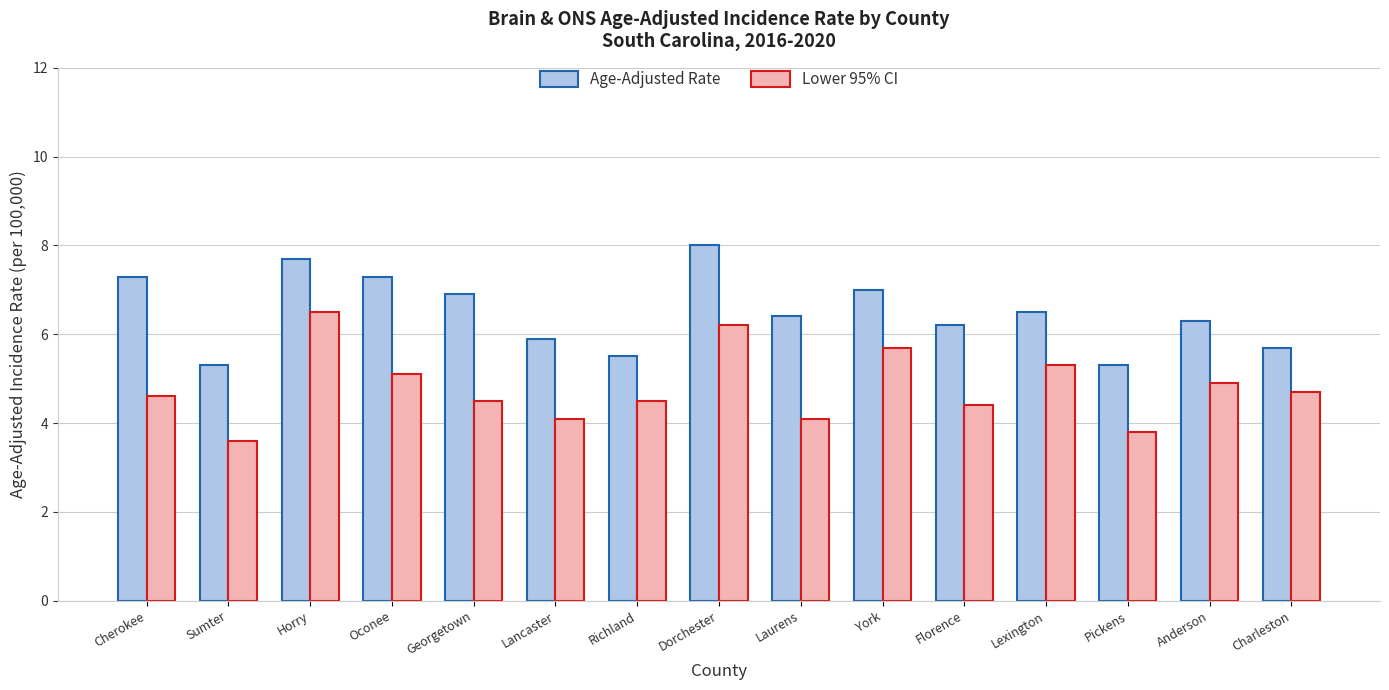

What is the label of the 5th bar from the left?

Georgetown